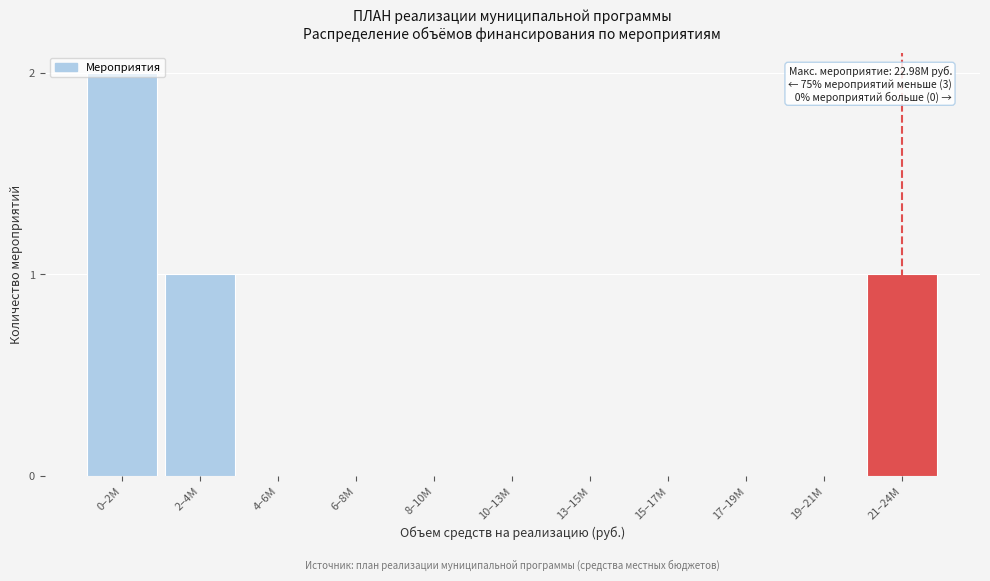

Is it true that the value at 17–19M is 0?

True